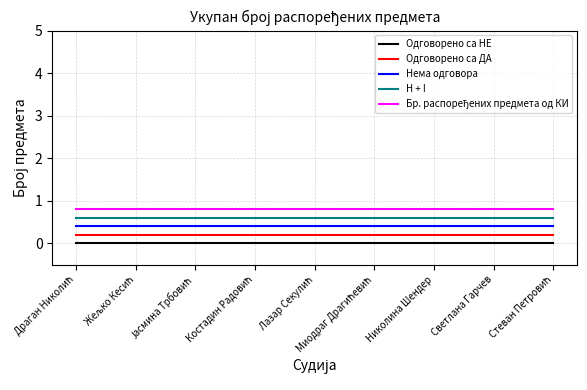

True or false: Бр. распоређених предмета од КИ and Одговорено са ДА intersect in this chart.

False